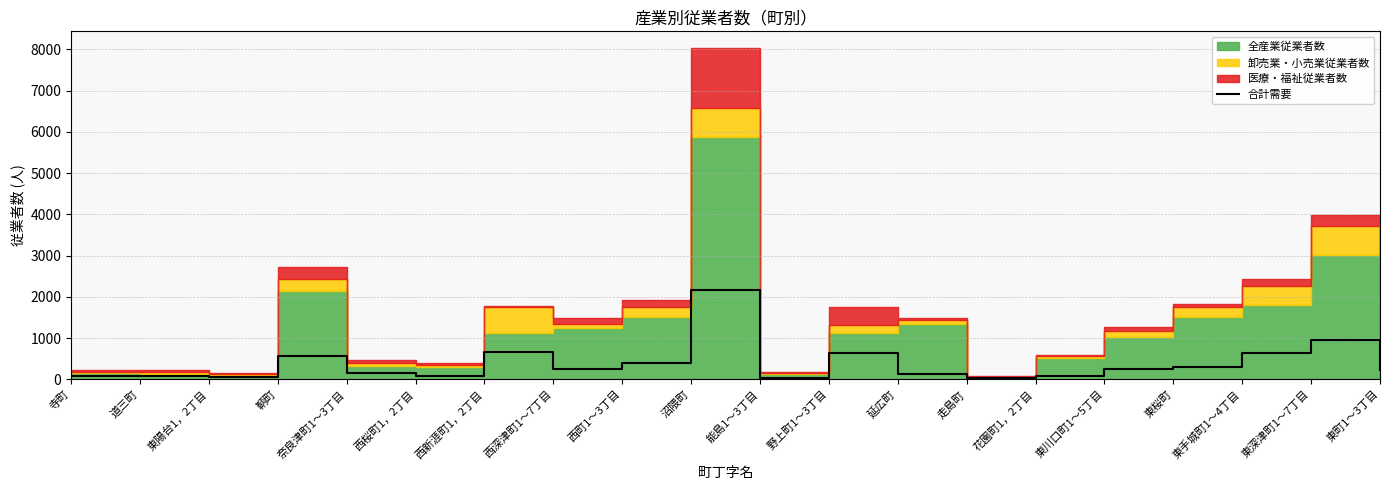

Reading left to right, extract all data points from this chart.

69	86	44	573	148	87	649	244	401	2162	27	630	131	20	68	237	303	628	963	214